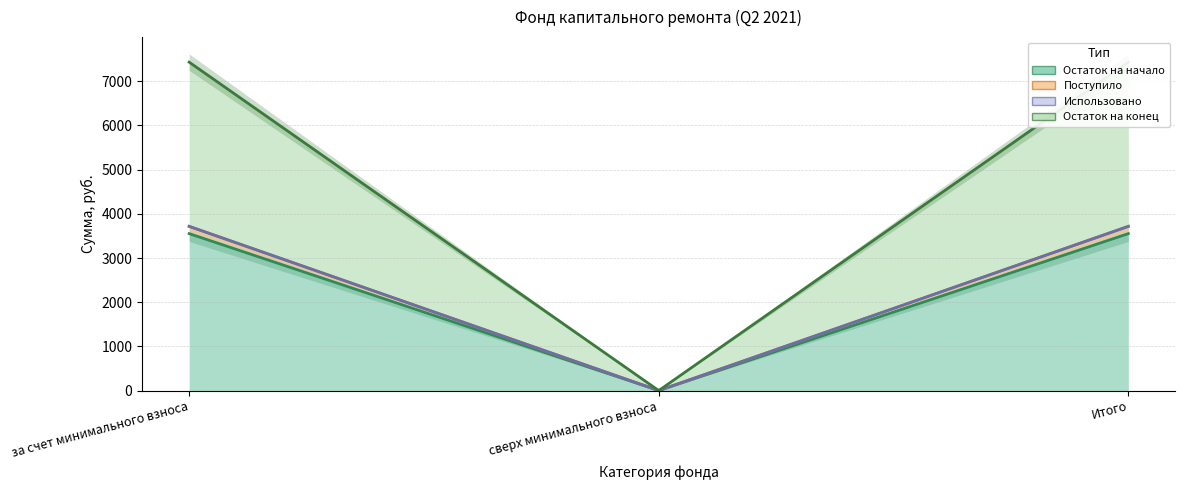

Is it true that Остаток на начало equals 3552.1 at за счет минимального взноса?

True